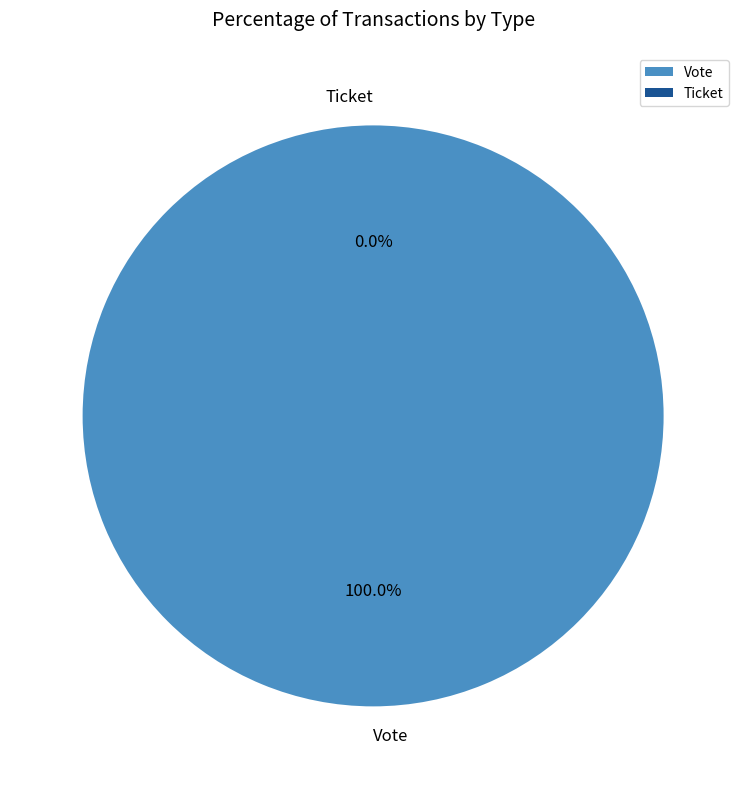

The Ticket slice represents 13% of the pie. True or false?

False